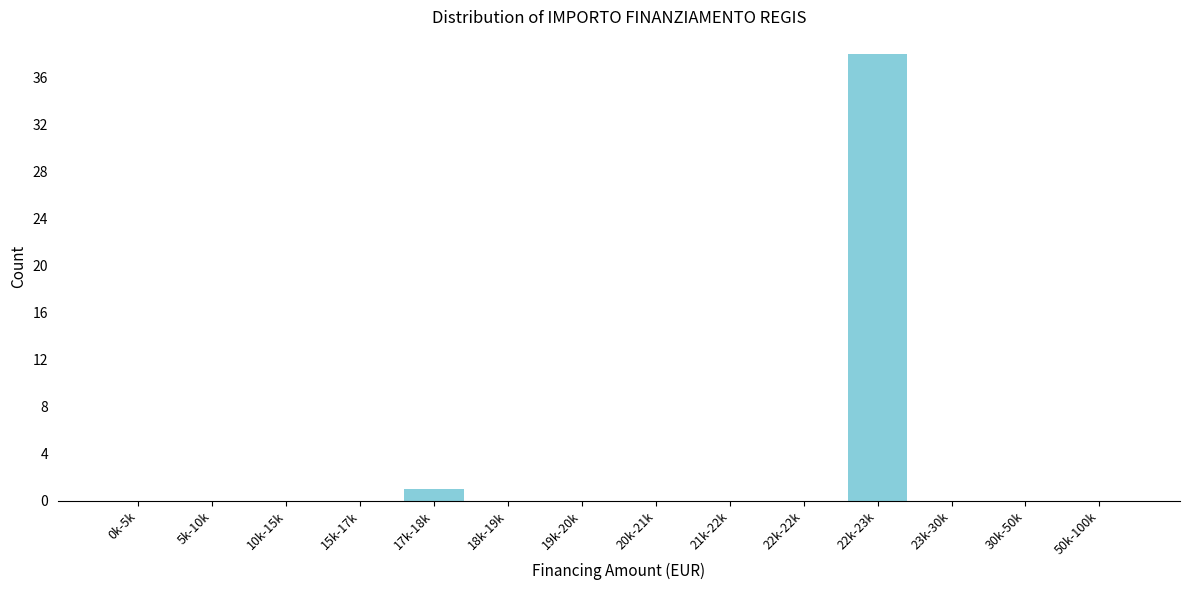

Reading left to right, list all the values displayed in this chart.

0k-5k=0	5k-10k=0	10k-15k=0	15k-17k=0	17k-18k=1	18k-19k=0	19k-20k=0	20k-21k=0	21k-22k=0	22k-22k=0	22k-23k=38	23k-30k=0	30k-50k=0	50k-100k=0